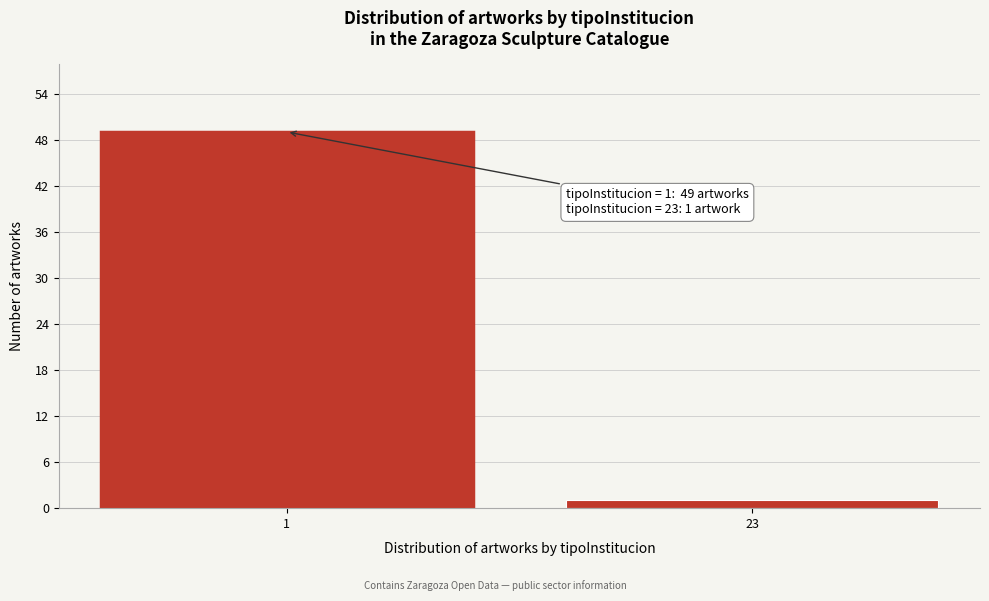

Reading left to right, transcribe all the data shown in this chart.

1=49	23=1